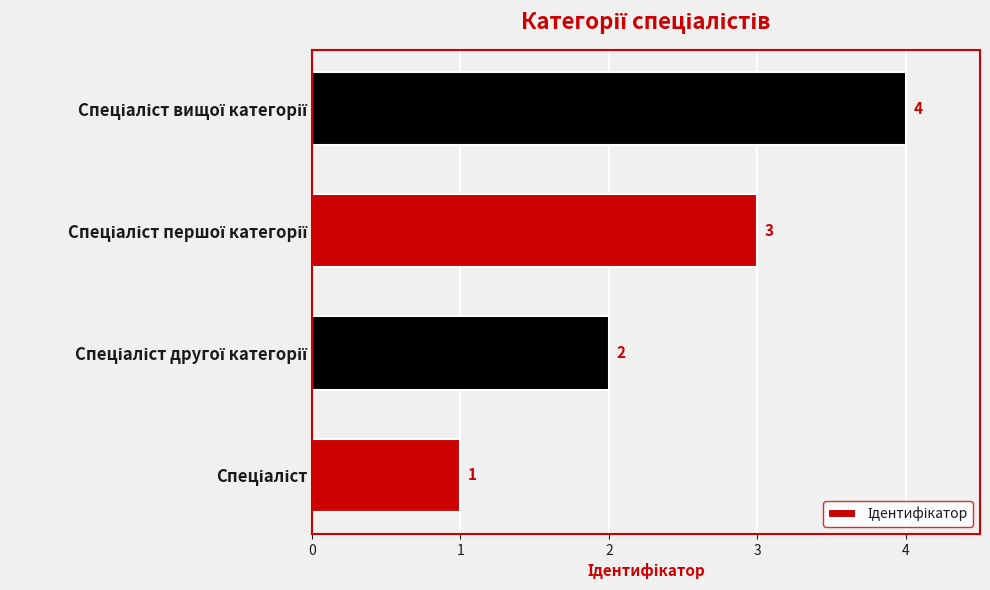

What is the sum of all values?

10